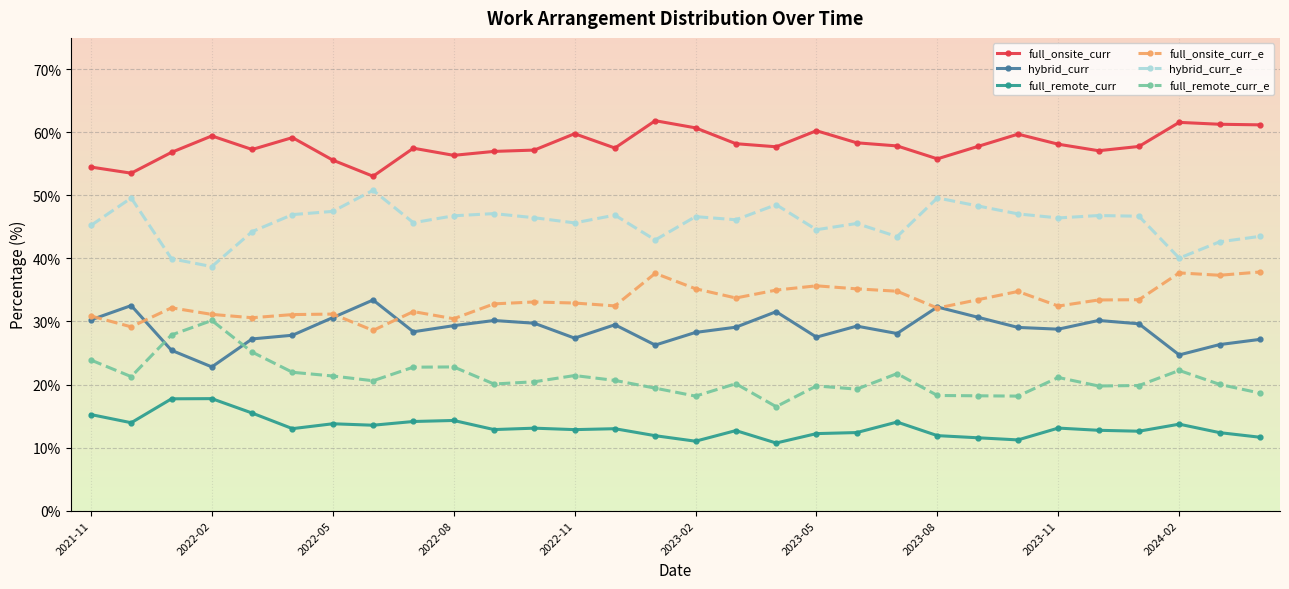

What is the value of the full_onsite_curr point at the 15th from the left?

61.9